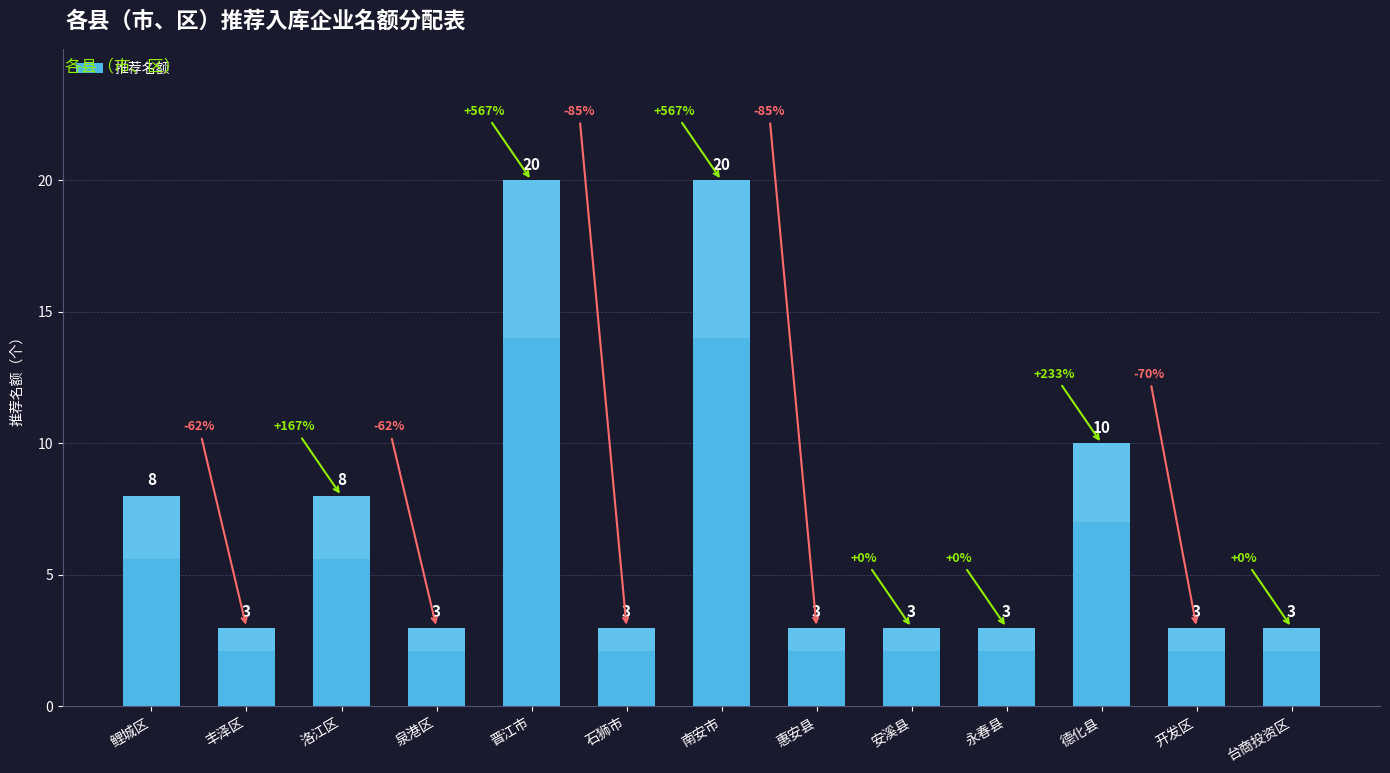

The value at 开发区 is 3. True or false?

True